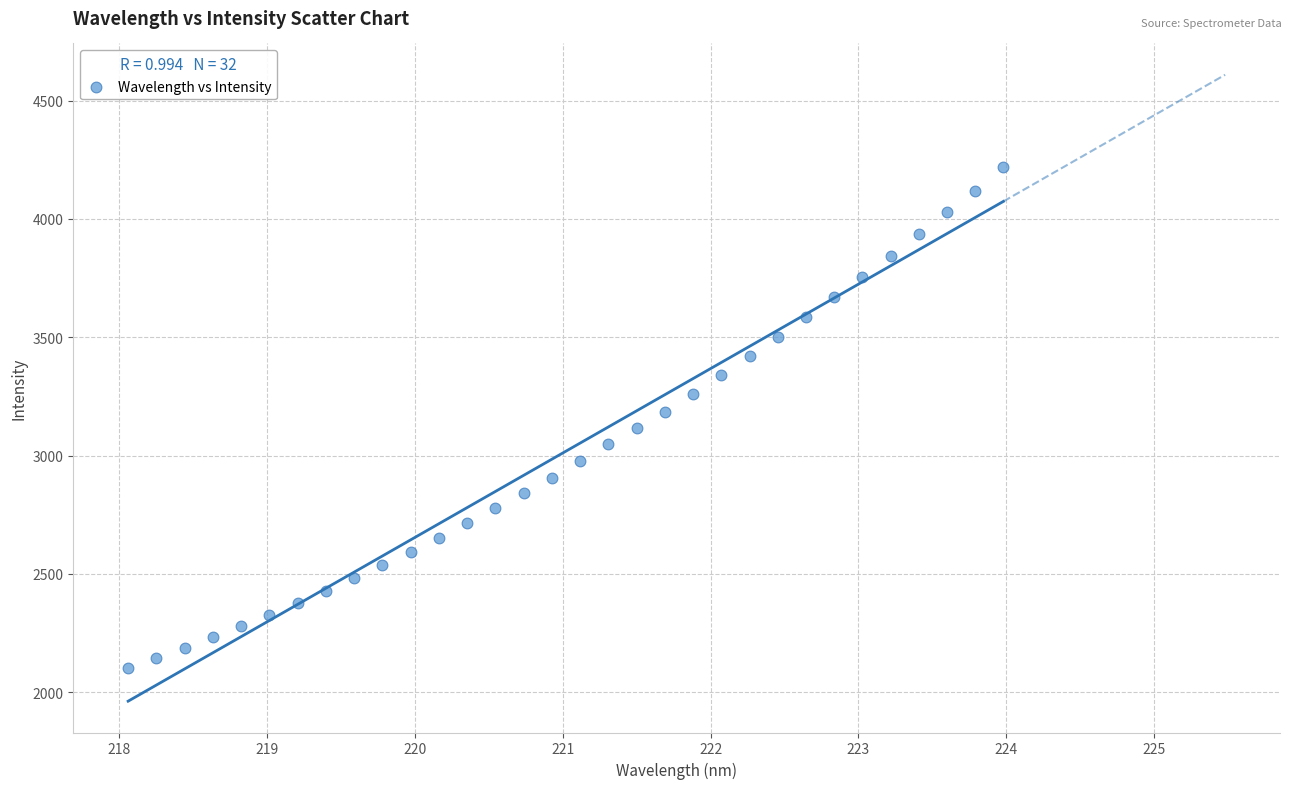

What is the range of X values (max minus min)?

5.9